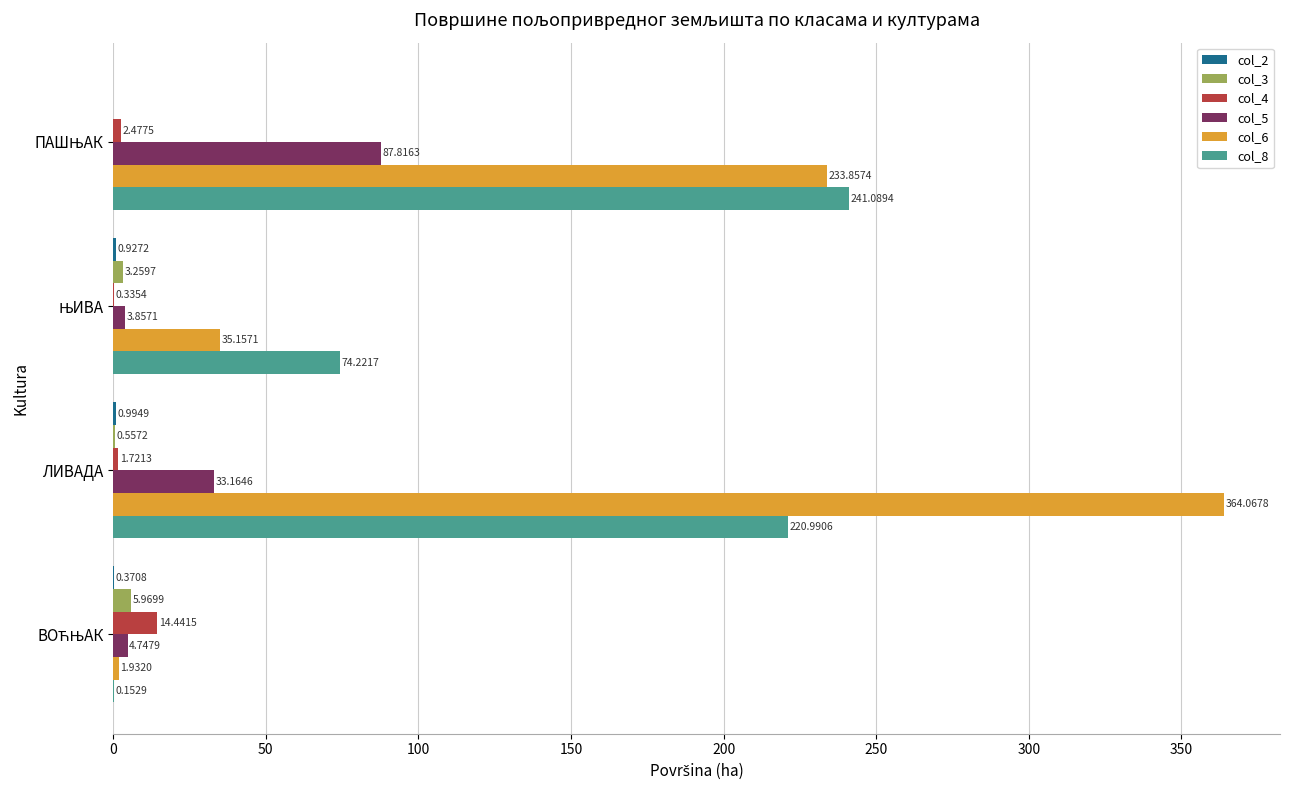

Is the value of col_8 at ЛИВАДА greater than the value of col_3 at ЛИВАДА?

Yes